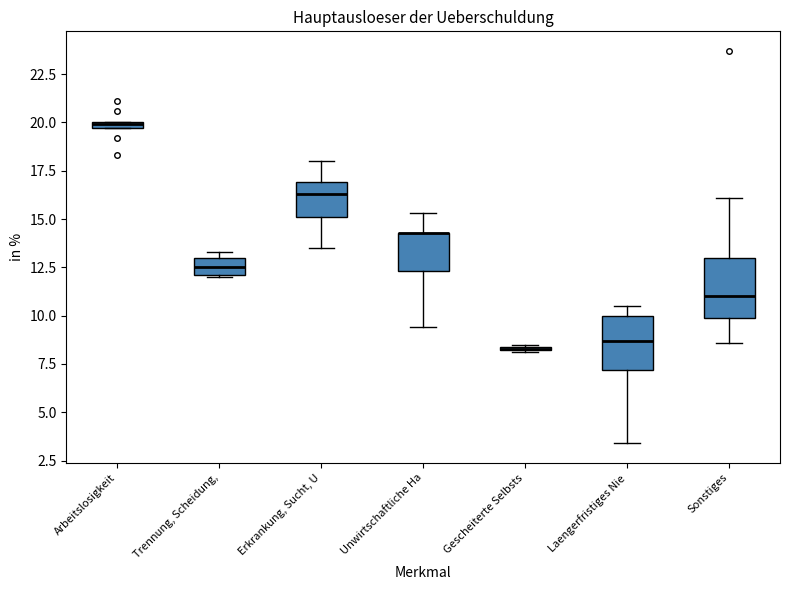

Where does the median line of the box for Trennung, Scheidung, sit on the y-axis? The values are not printed on the chart, so give them approximately, as read against the axis.

12.5